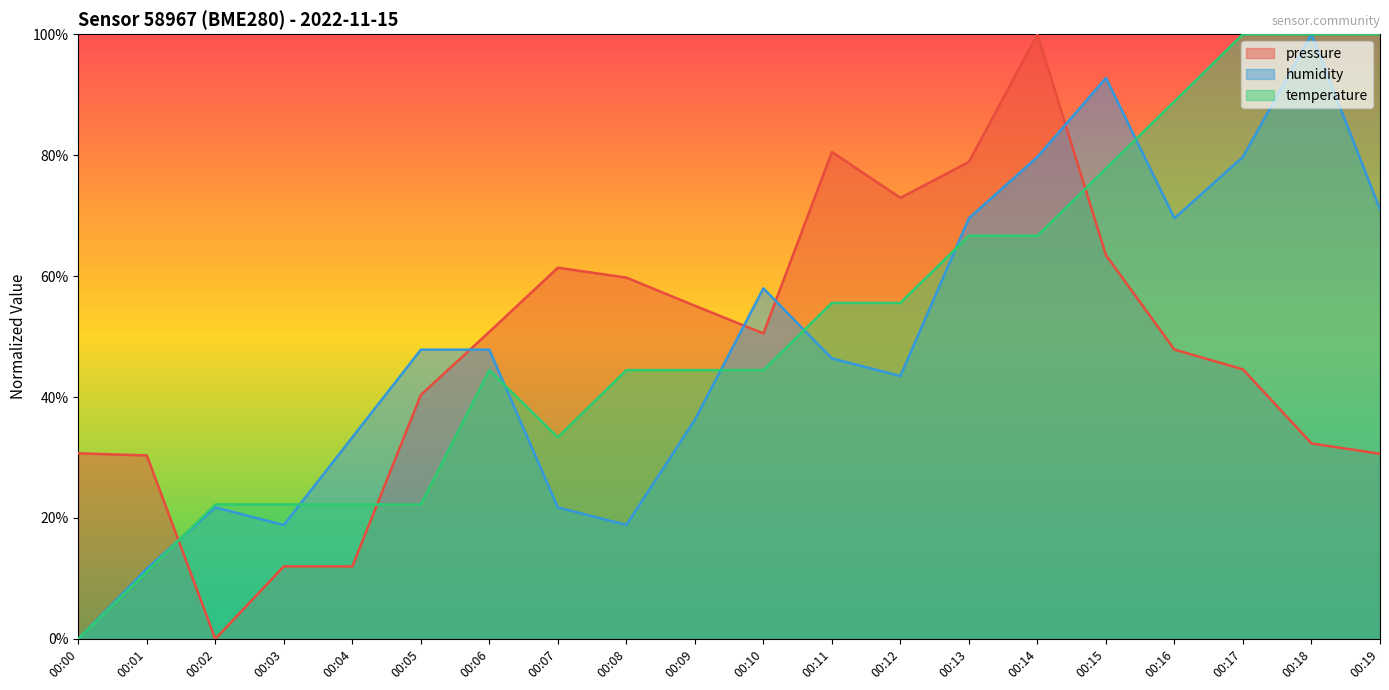

Reading left to right, list all the values displayed in this chart.

pressure: 00:00=30.7	00:01=30.3	00:02=0.0	00:03=12.0	00:04=12.0	00:05=40.3	00:06=50.8	00:07=61.4	00:08=59.7	00:09=55.1	00:10=50.5	00:11=80.5	00:12=72.9	00:13=78.9	00:14=100.0	00:15=63.4	00:16=47.8	00:17=44.6	00:18=32.3	00:19=30.6
humidity: 00:00=0.0	00:01=11.6	00:02=21.7	00:03=18.8	00:04=33.3	00:05=47.8	00:06=47.8	00:07=21.7	00:08=18.8	00:09=36.2	00:10=58.0	00:11=46.4	00:12=43.5	00:13=69.6	00:14=79.7	00:15=92.8	00:16=69.6	00:17=79.7	00:18=100.0	00:19=71.0
temperature: 00:00=0.0	00:01=11.1	00:02=22.2	00:03=22.2	00:04=22.2	00:05=22.2	00:06=44.4	00:07=33.3	00:08=44.4	00:09=44.4	00:10=44.4	00:11=55.6	00:12=55.6	00:13=66.7	00:14=66.7	00:15=77.8	00:16=88.9	00:17=100.0	00:18=100.0	00:19=100.0